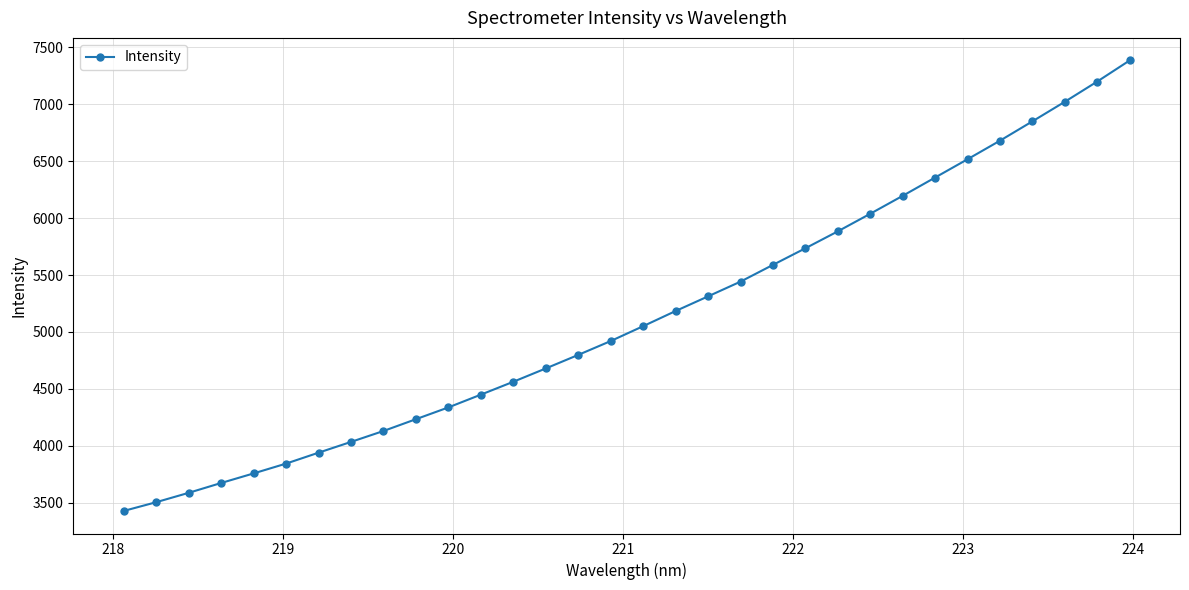

True or false: there are more than 2 points higher than both neighbors.

False